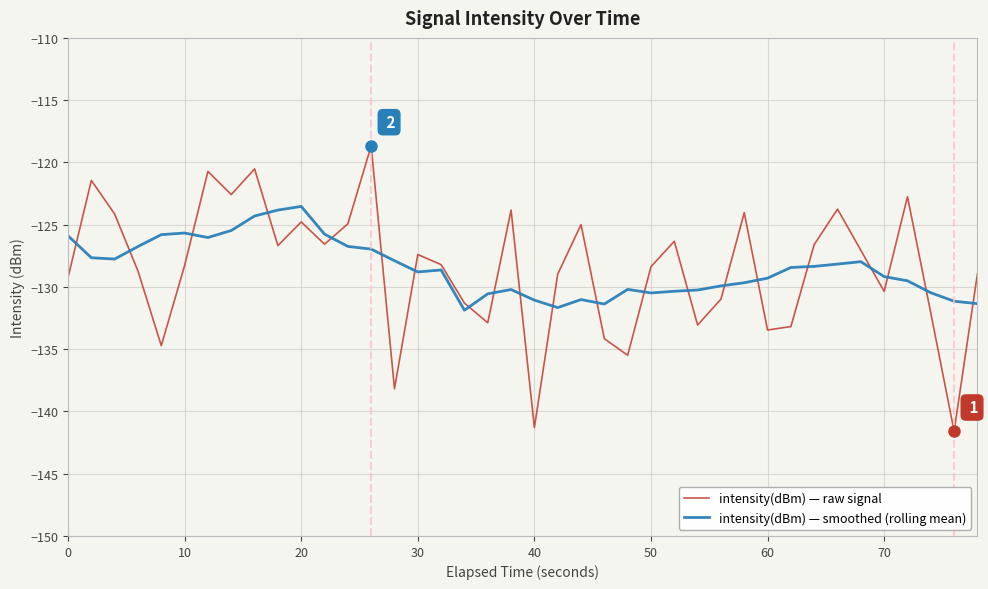

What is the highest value of the intensity(dBm) — smoothed (rolling mean) series?

-123.5